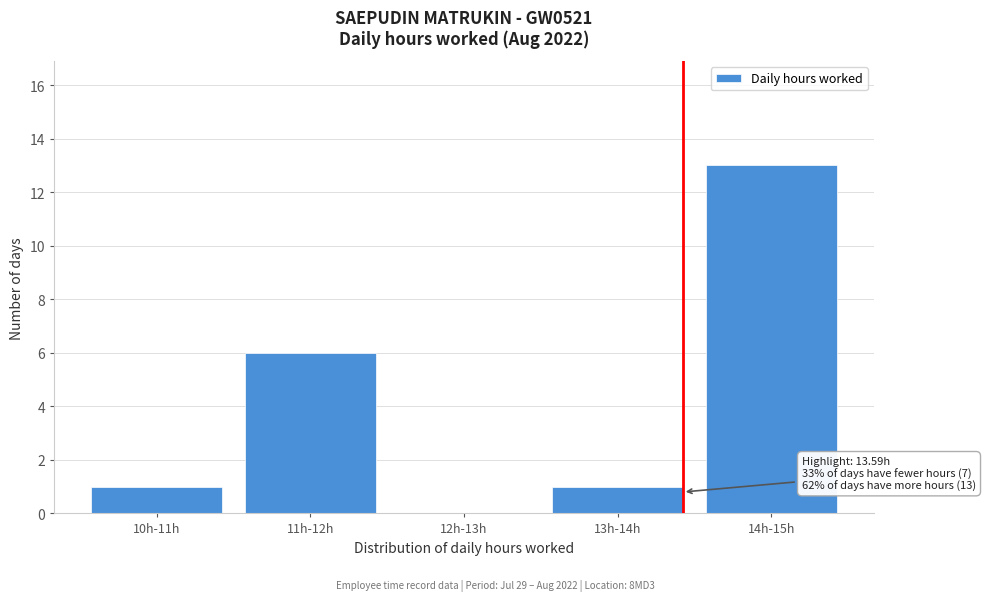

Reading right to left, list all the values displayed in this chart.

14h-15h=13	13h-14h=1	12h-13h=0	11h-12h=6	10h-11h=1